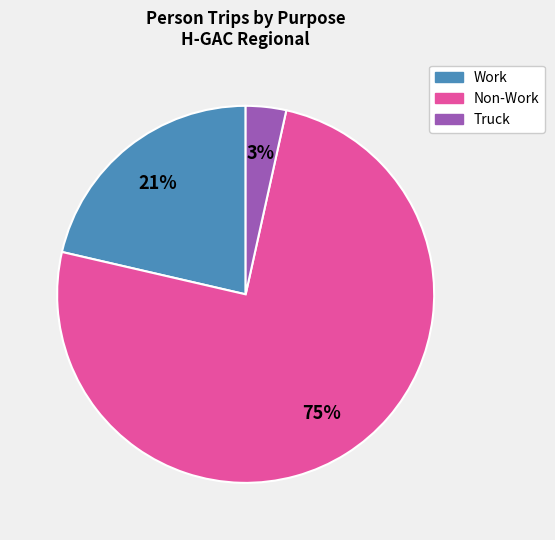

Is there any slice that represents more than half of the pie?

Yes